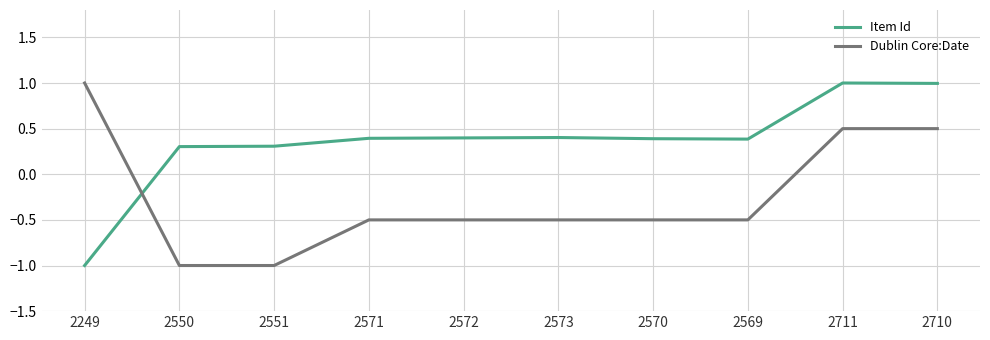

The value of Dublin Core:Date at 2551 is -1.0. True or false?

True